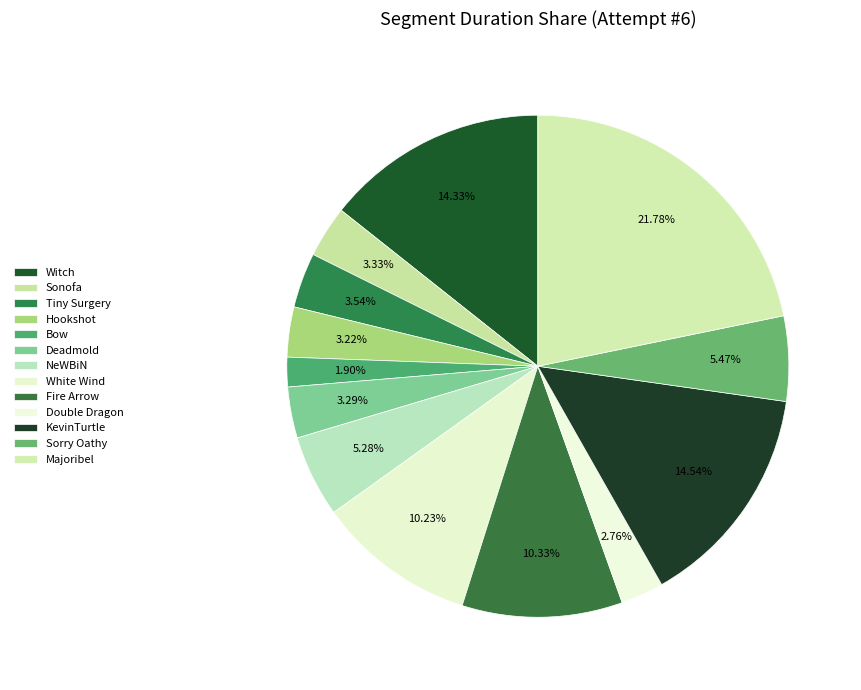

How much of the chart is everything except Sonofa?

96.7%